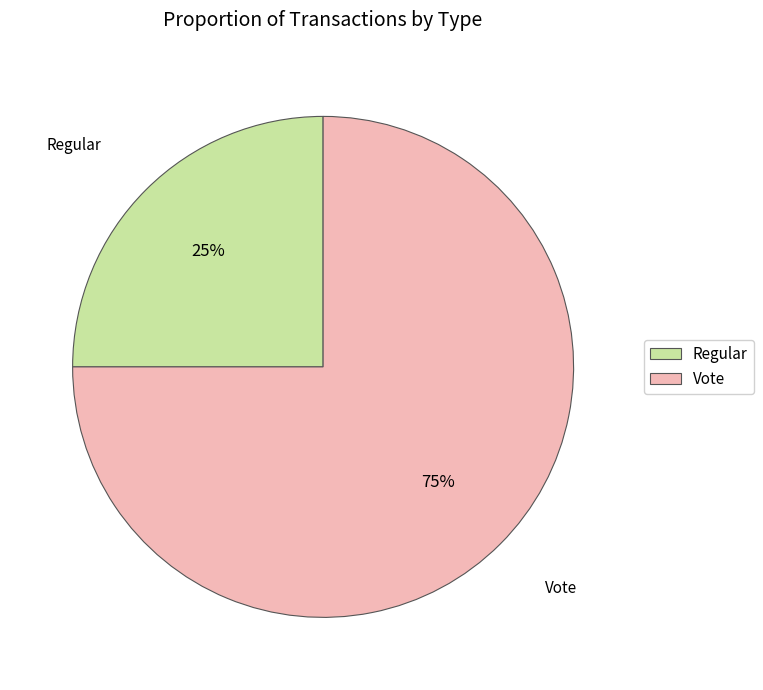

To the nearest percent, what percentage of the pie is Vote?

75%